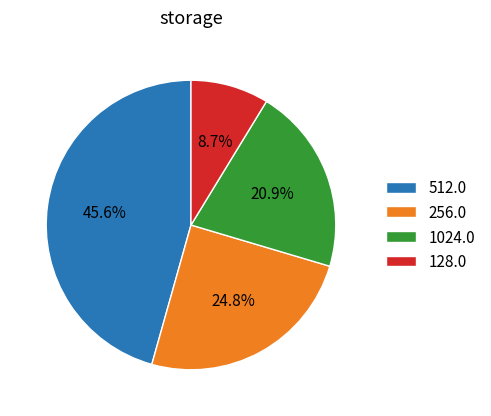

Between 128.0 and 512.0, which is larger?

512.0